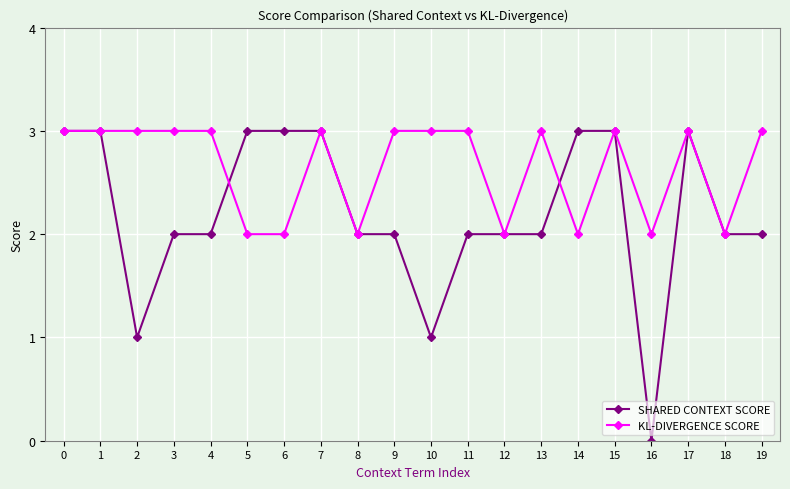

At how many categories does at least one series exceed 0?

20